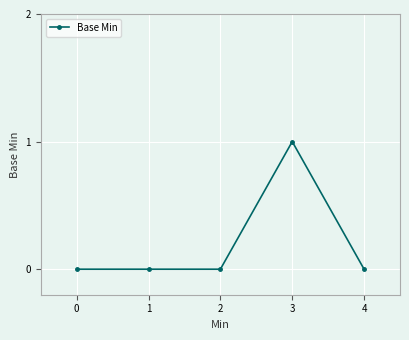

How many series are shown in this chart?

1